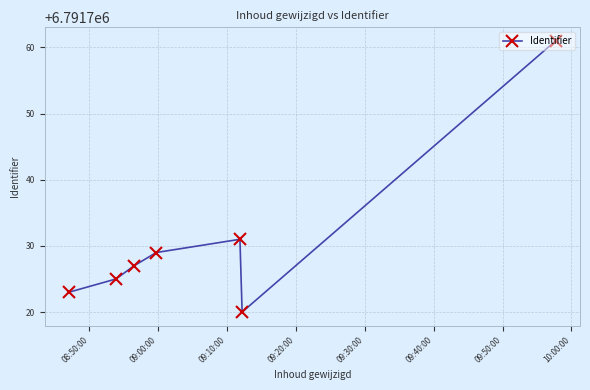

What is the greatest value displayed?

6791761